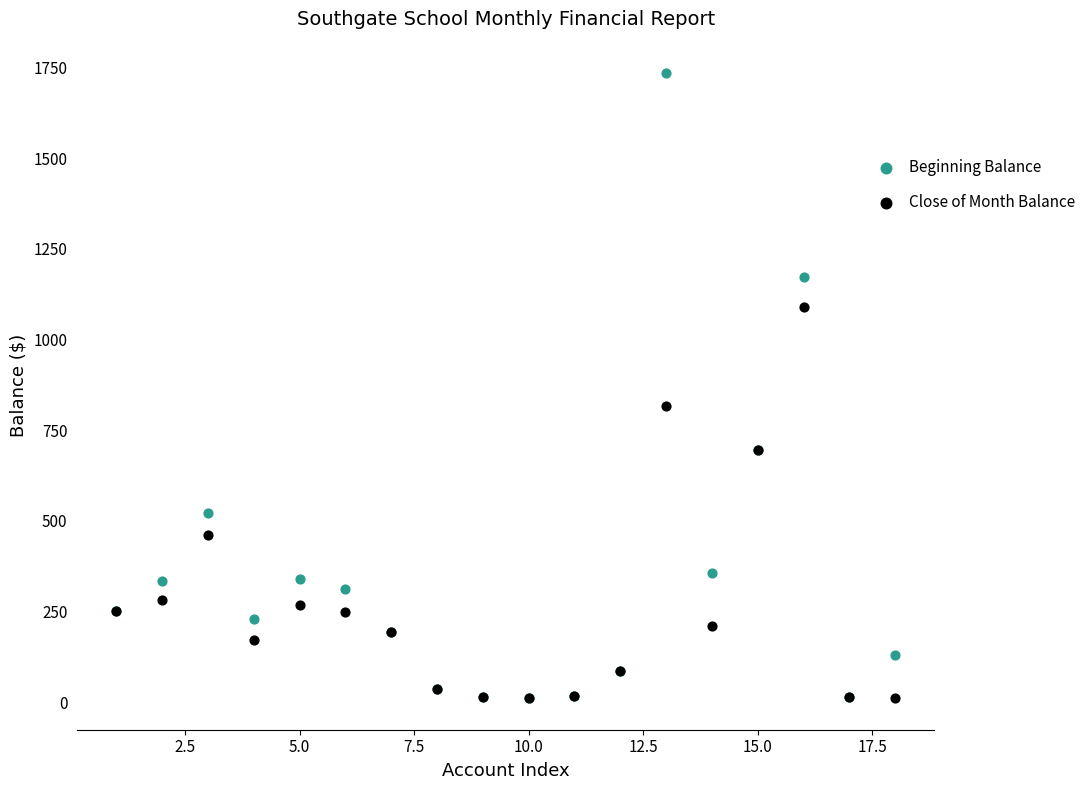

In the Close of Month Balance series, what Y value is closest to 550?

461.4